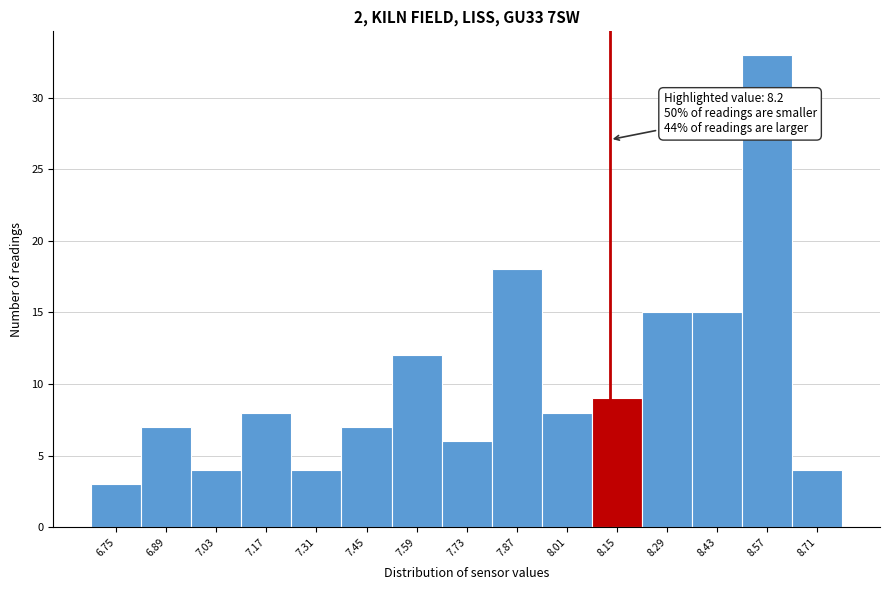

Reading left to right, list all the values displayed in this chart.

6.75=3	6.89=7	7.03=4	7.17=8	7.31=4	7.45=7	7.59=12	7.73=6	7.87=18	8.01=8	8.15=9	8.29=15	8.43=15	8.57=33	8.71=4